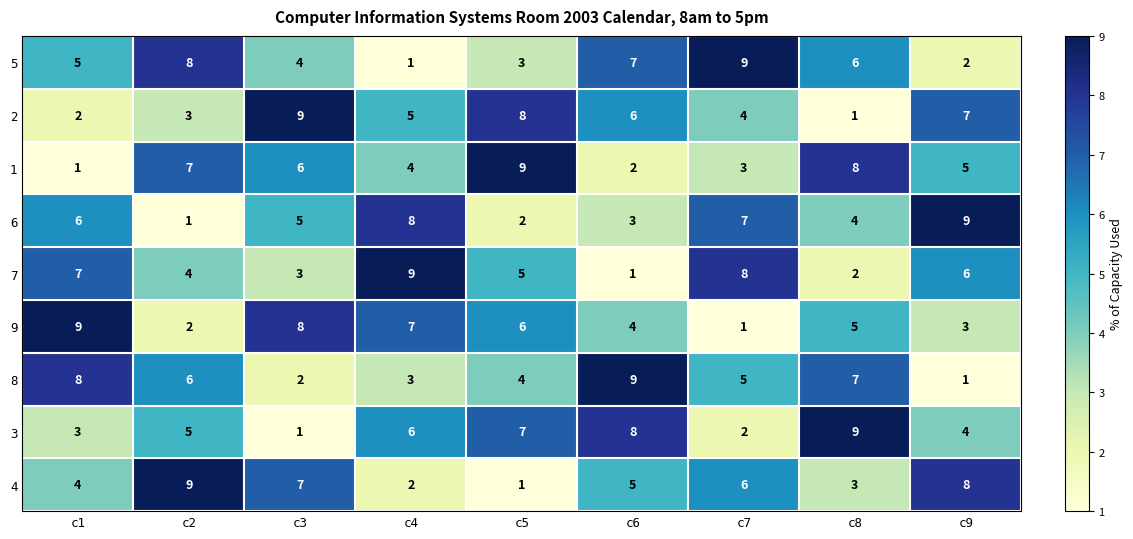

The value of 3 at c5 is 10. True or false?

False